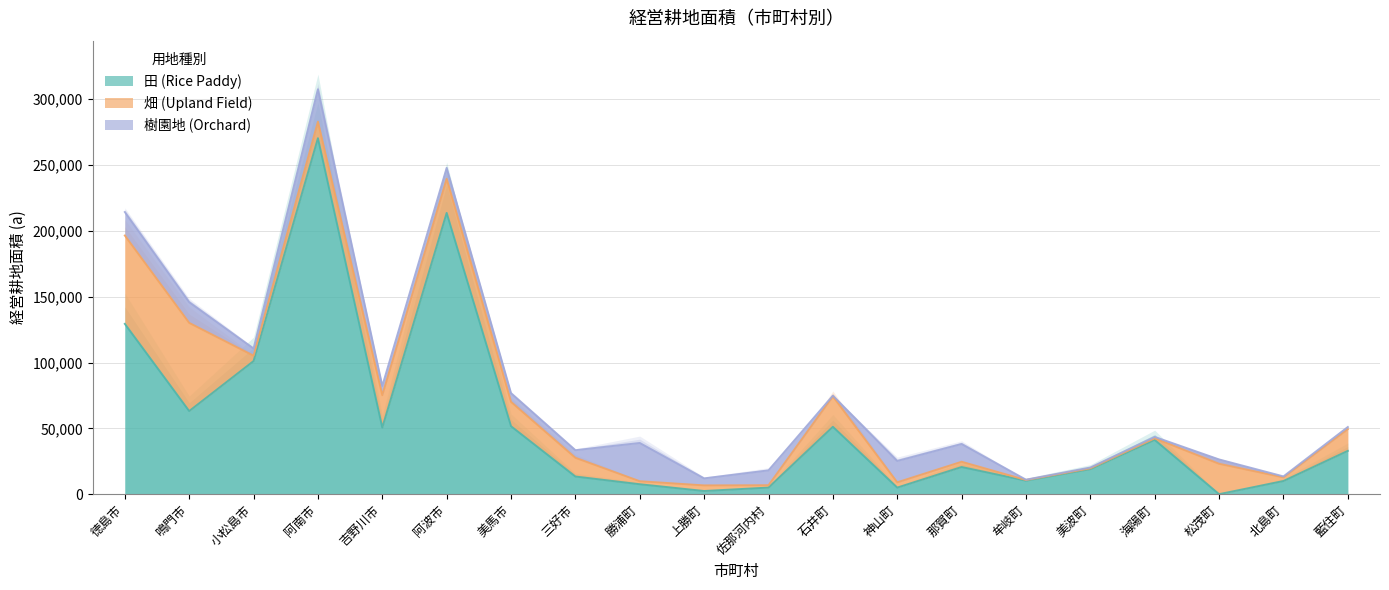

Where is 樹園地 (Orchard) nearest to the value 14642?

鳴門市